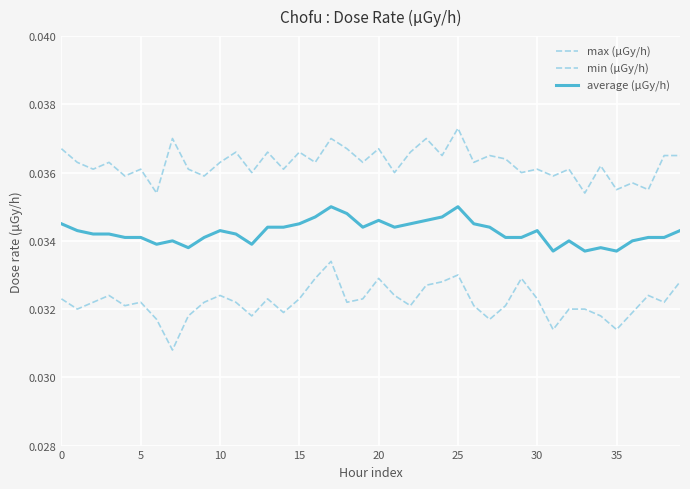

Does the chart display data point markers on the line(s)?

No